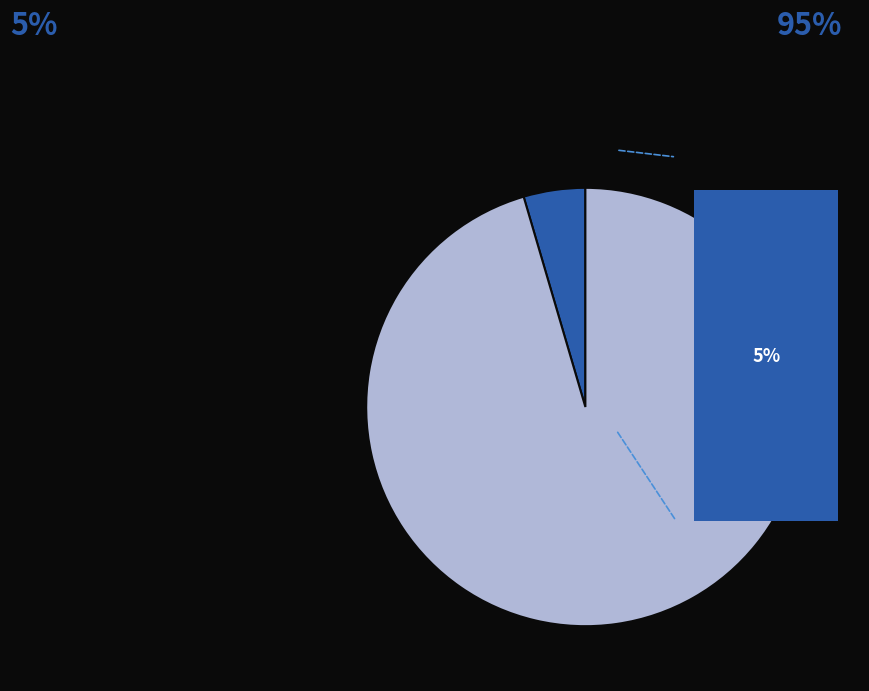

Does Ticket account for over 50% of the chart?

No